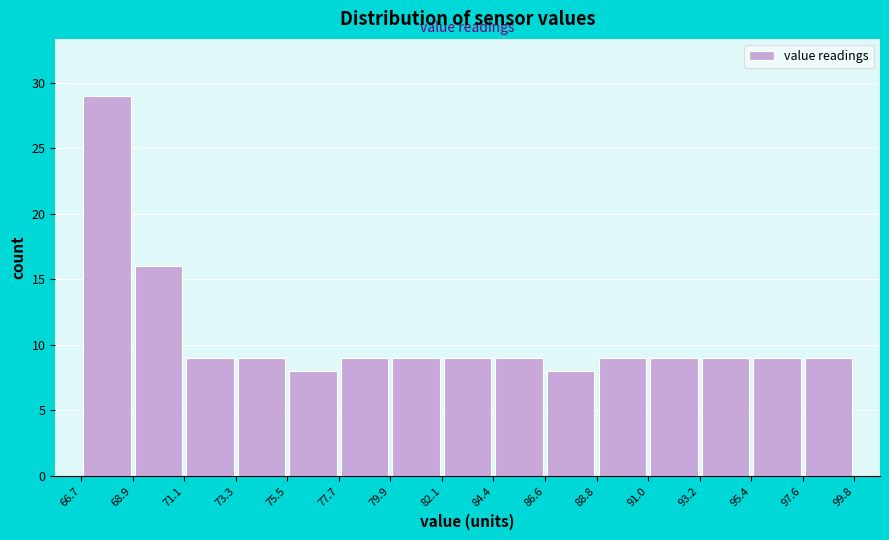

Reading left to right, list every bar in this chart as the range it spans on the x-axis followed by its height. The values are not printed on the chart, so give them approximately, as read against the axis.

66.7 to 68.9: 29
68.9 to 71.1: 16
71.1 to 73.3: 9
73.3 to 75.5: 9
75.5 to 77.7: 8
77.7 to 79.9: 9
79.9 to 82.1: 9
82.1 to 84.4: 9
84.4 to 86.6: 9
86.6 to 88.8: 8
88.8 to 91.0: 9
91.0 to 93.2: 9
93.2 to 95.4: 9
95.4 to 97.6: 9
97.6 to 99.8: 9